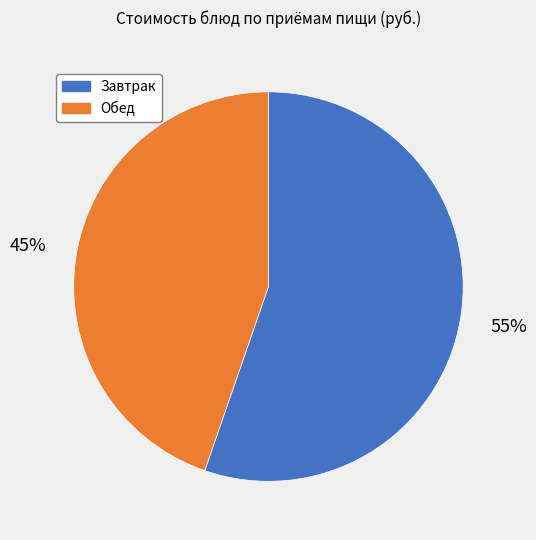

How many slices are in this pie chart?

2